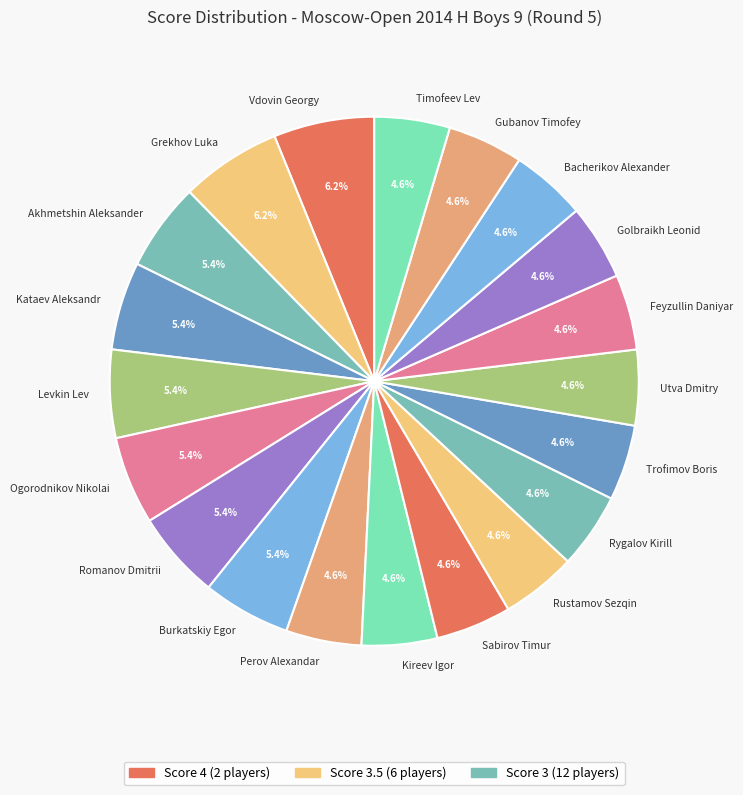

Is there a majority slice in this chart?

No